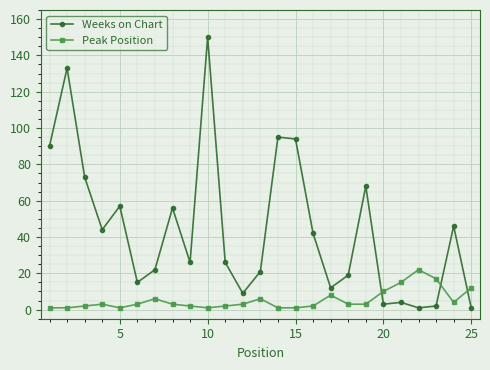

Rank the series by their maximum value, from lowest to highest.

Peak Position, Weeks on Chart